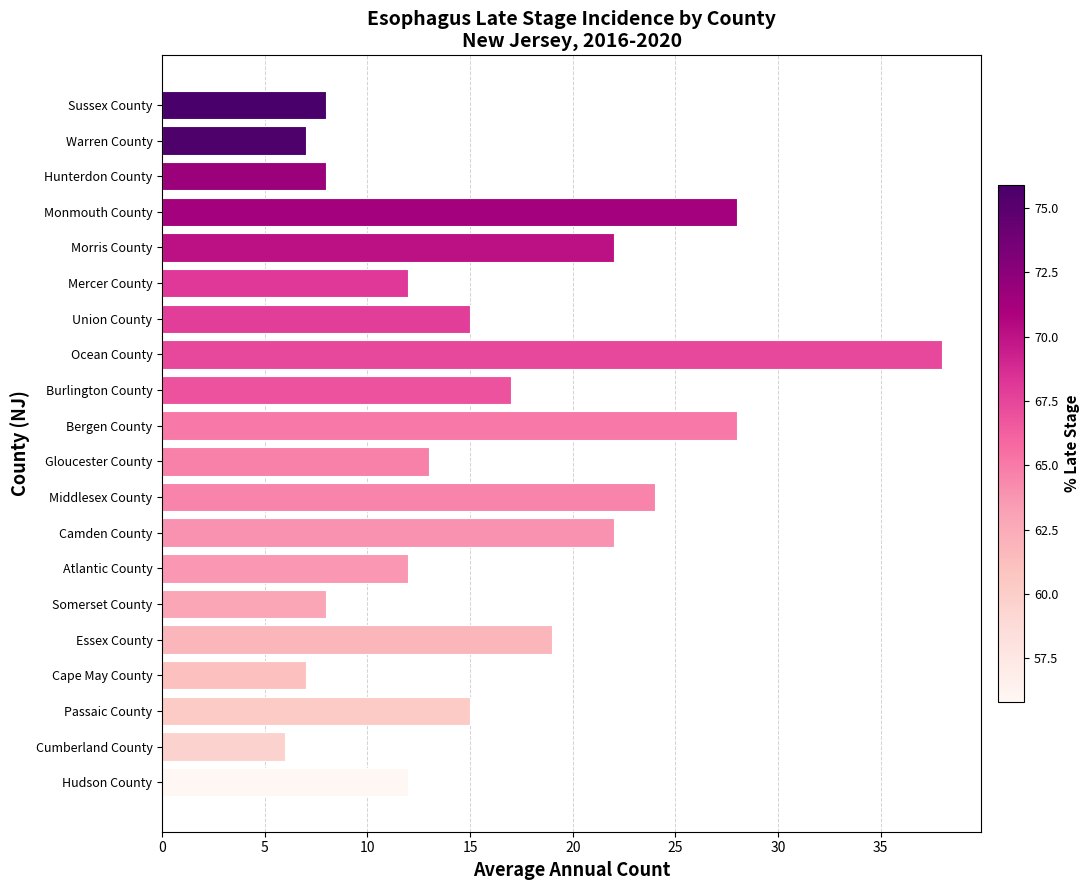

Reading bottom to top, list all the values displayed in this chart.

12	6	15	7	19	8	12	22	24	13	28	17	38	15	12	22	28	8	7	8